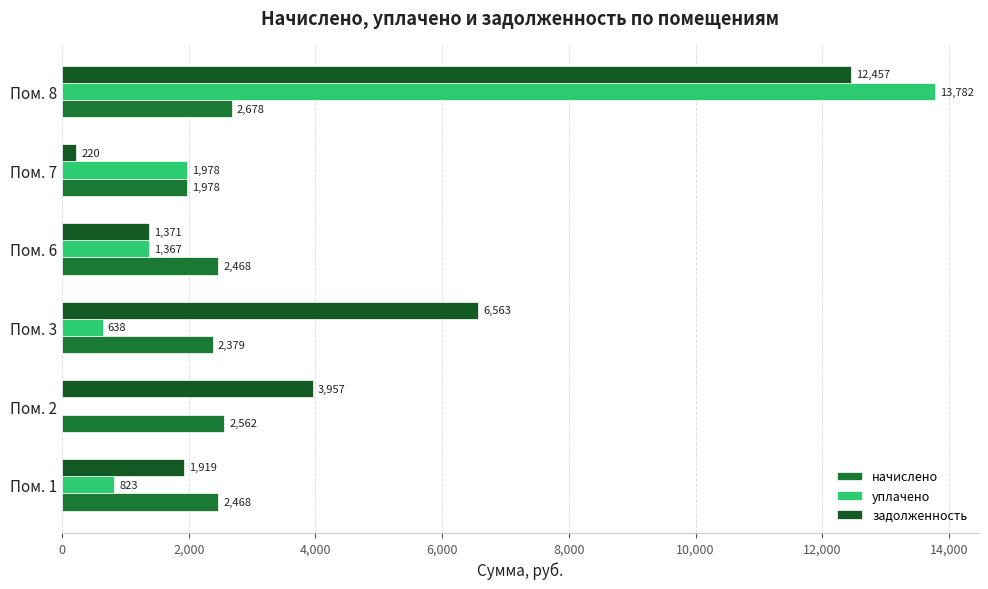

List the series in order of their peak value, lowest first.

начислено, задолженность, уплачено